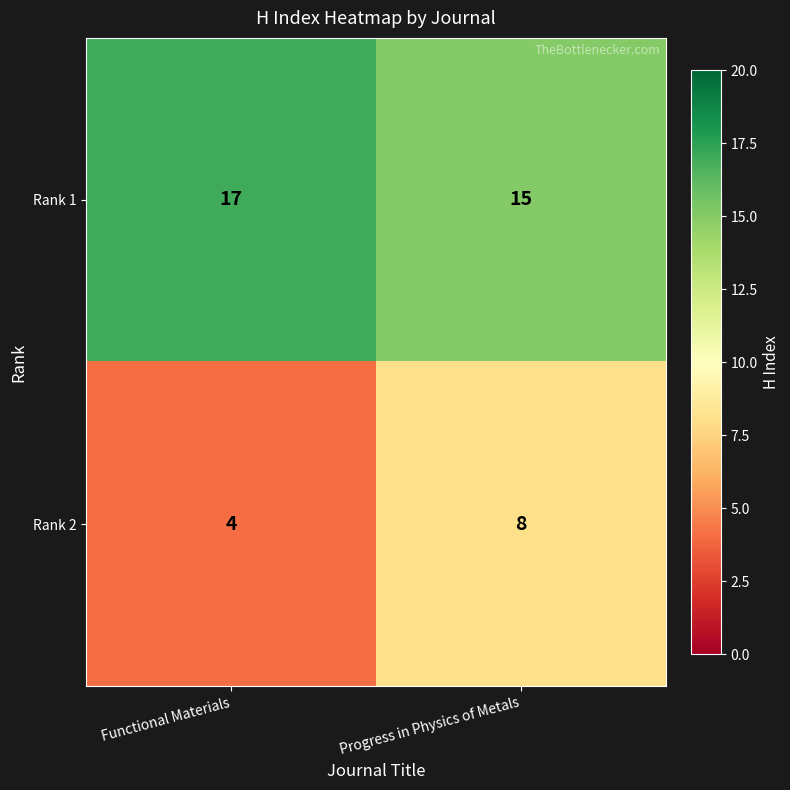

What is the sum of the Rank 2 values at Functional Materials and Progress in Physics of Metals?

12